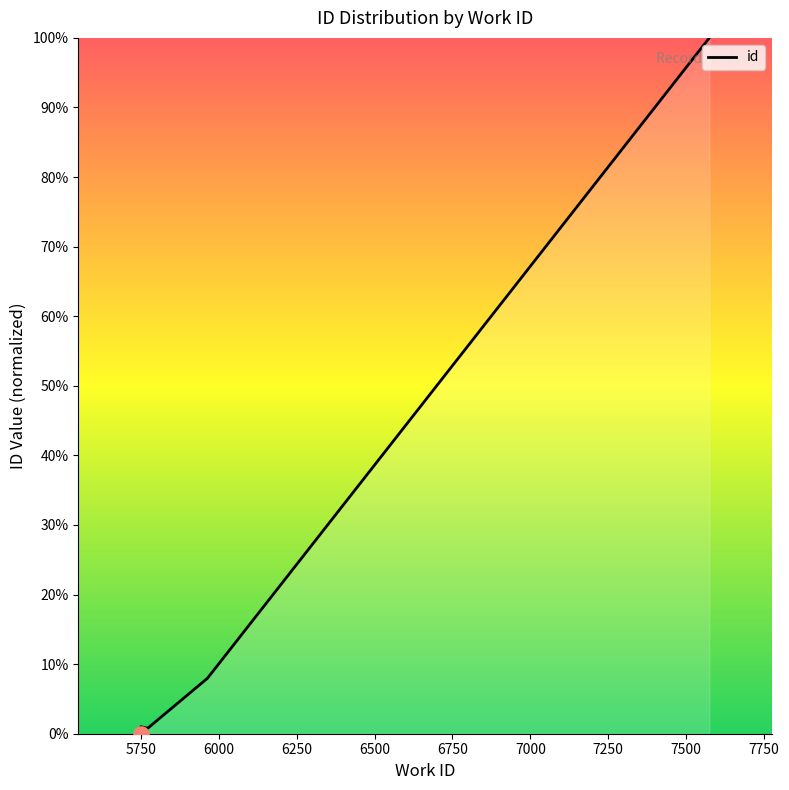

What is the change in value from 5748 to 5771?

+0.7